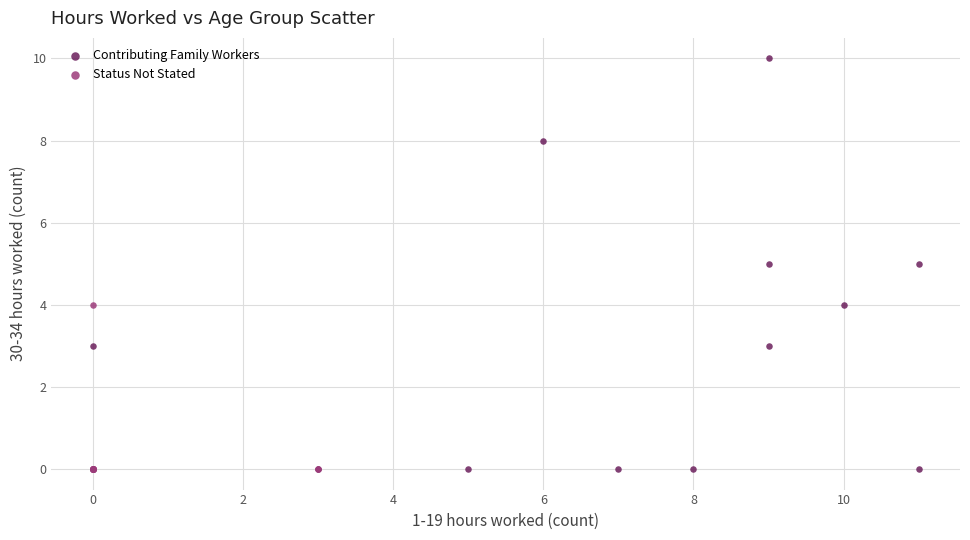

Which series has the largest Y range (max minus min)?

Contributing Family Workers